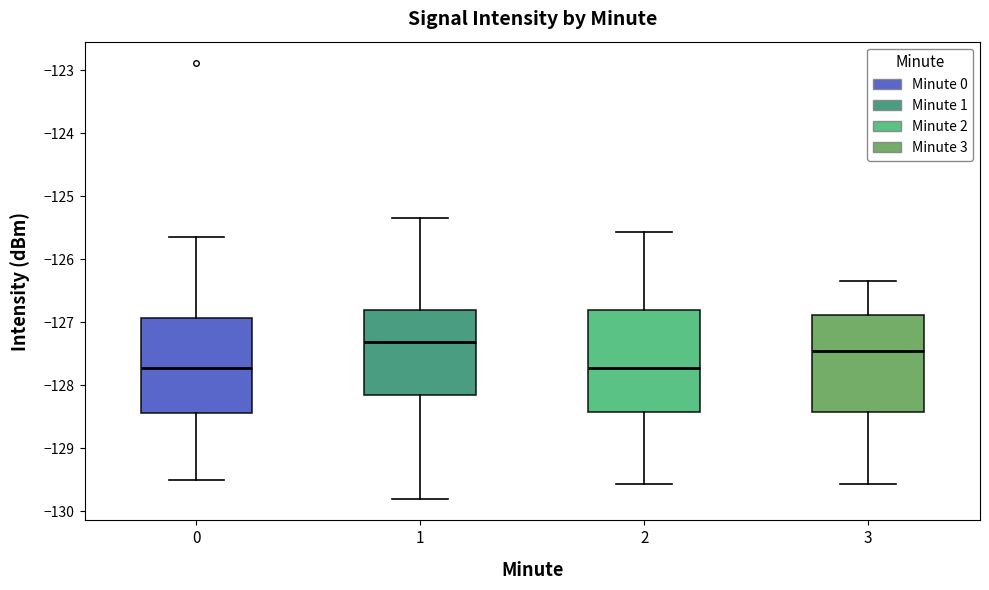

Reading left to right, transcribe this box plot: for each box, give where its median line is, the range the box spans, and where its two whiskers end, as read against the y-axis. The values are not printed on the chart, so give them approximately, as read against the axis.

0: median -127.7, box -128.4 to -126.9, whiskers -129.5 to -125.6
1: median -127.3, box -128.2 to -126.8, whiskers -129.8 to -125.3
2: median -127.7, box -128.4 to -126.8, whiskers -129.6 to -125.6
3: median -127.4, box -128.4 to -126.9, whiskers -129.6 to -126.3